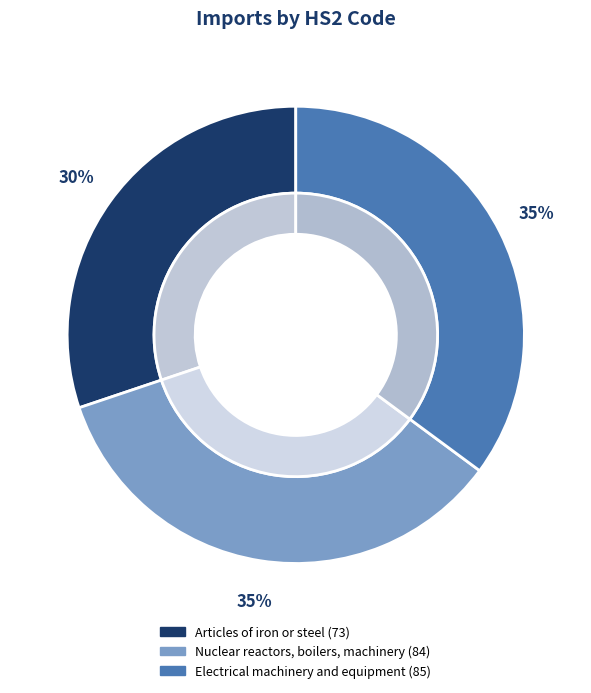

Count the number of slices in the pie.

3